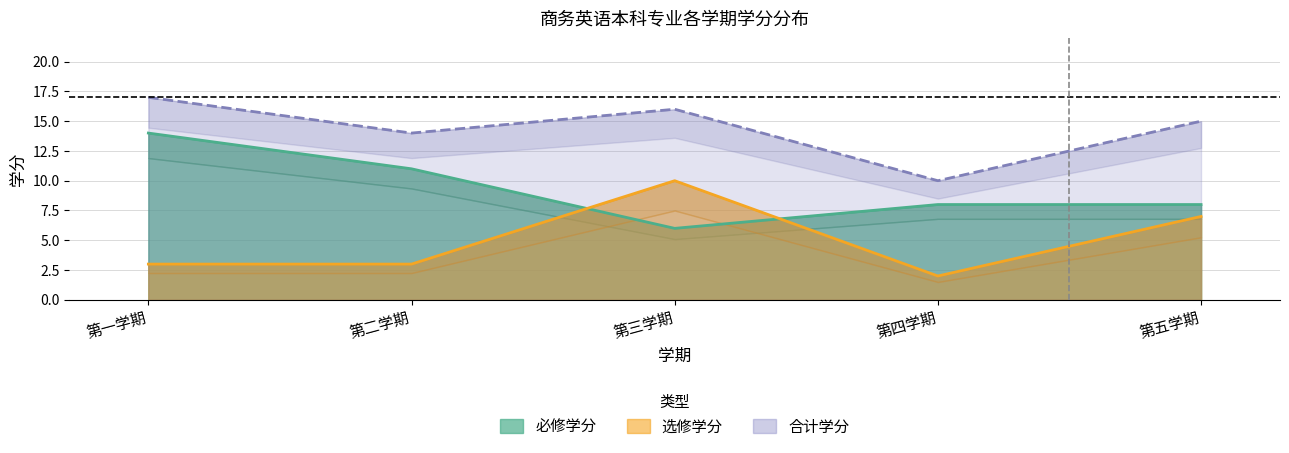

What is the sum of all 必修学分 values?

47